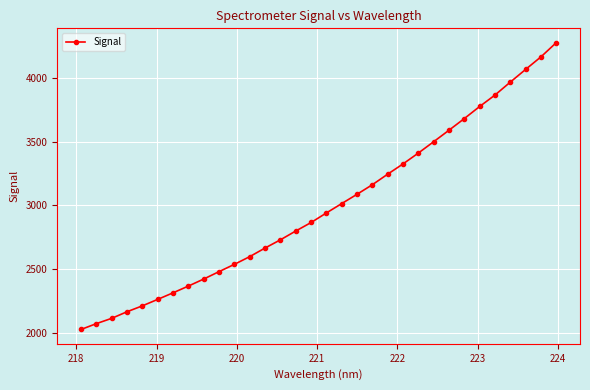

True or false: there are more than 0 points higher than both neighbors.

False